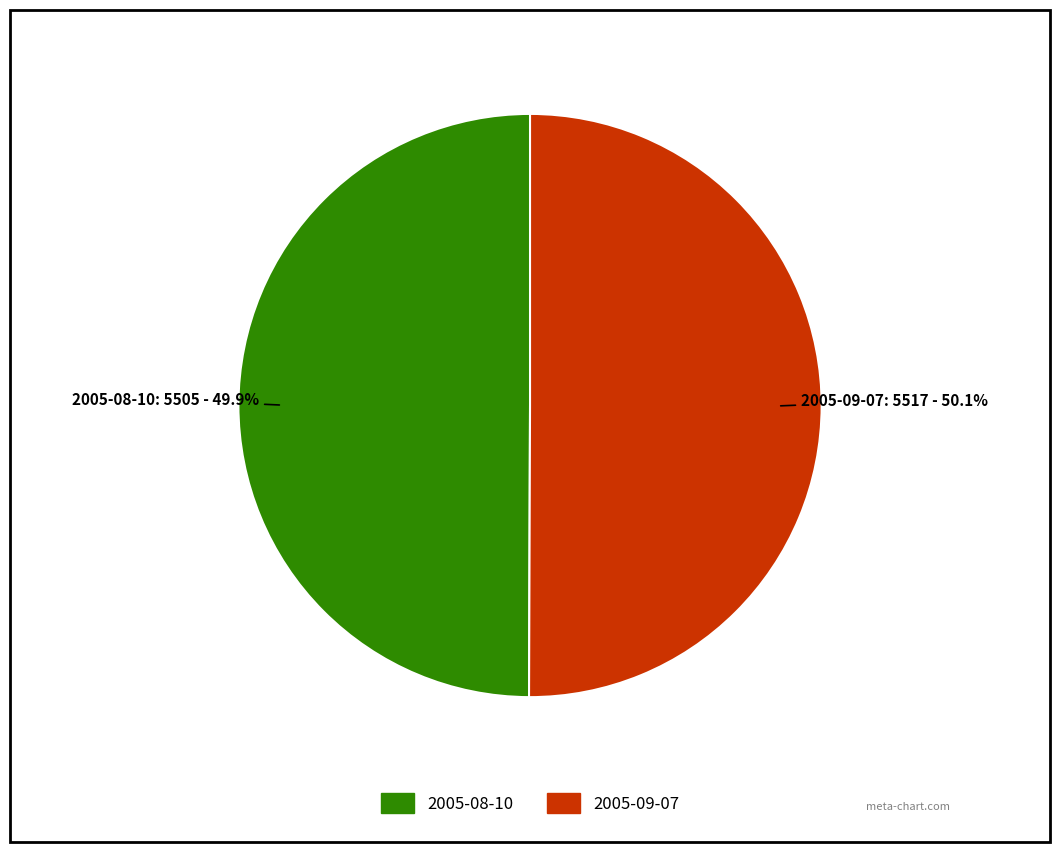

What portion of the pie excludes 2005-09-07?

49.9%